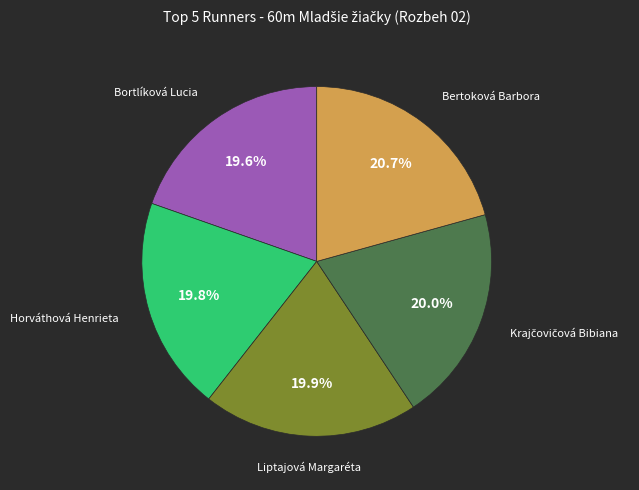

What percentage is the Liptajová Margaréta slice, to the nearest percent?

20%